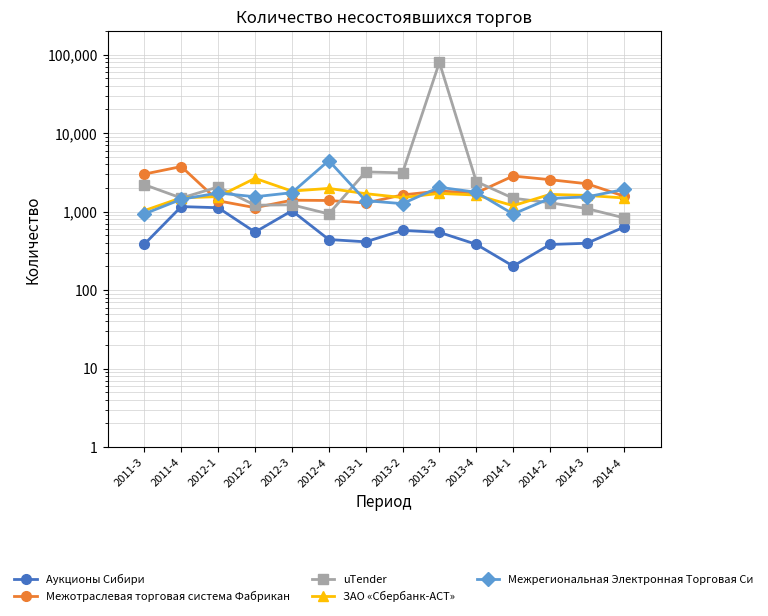

Is it true that Межотраслевая торговая система Фабрикан equals 1963 at 2012-2?

False